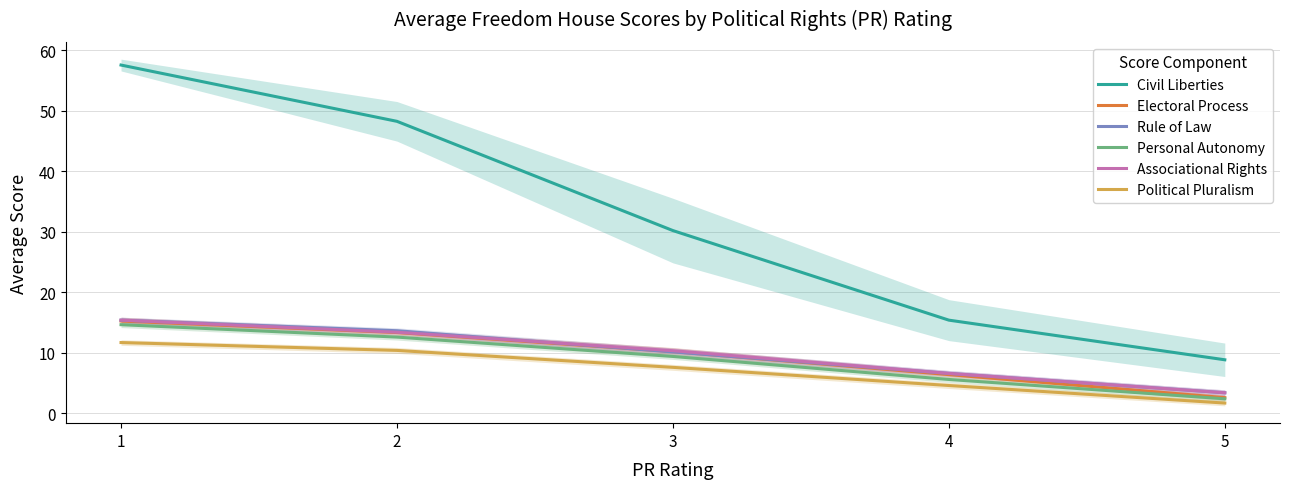

At how many categories does at least one series exceed 3?

5